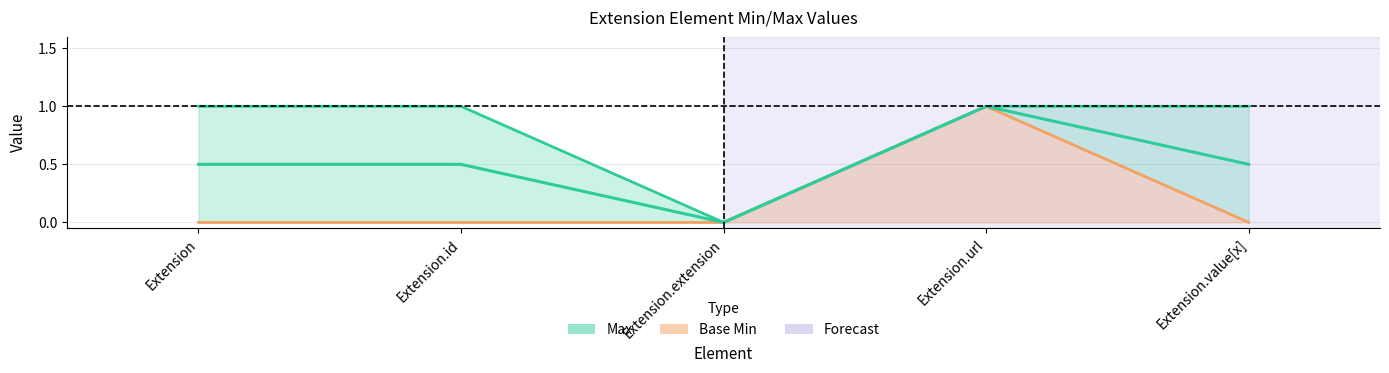

What is the maximum value for Max?

1